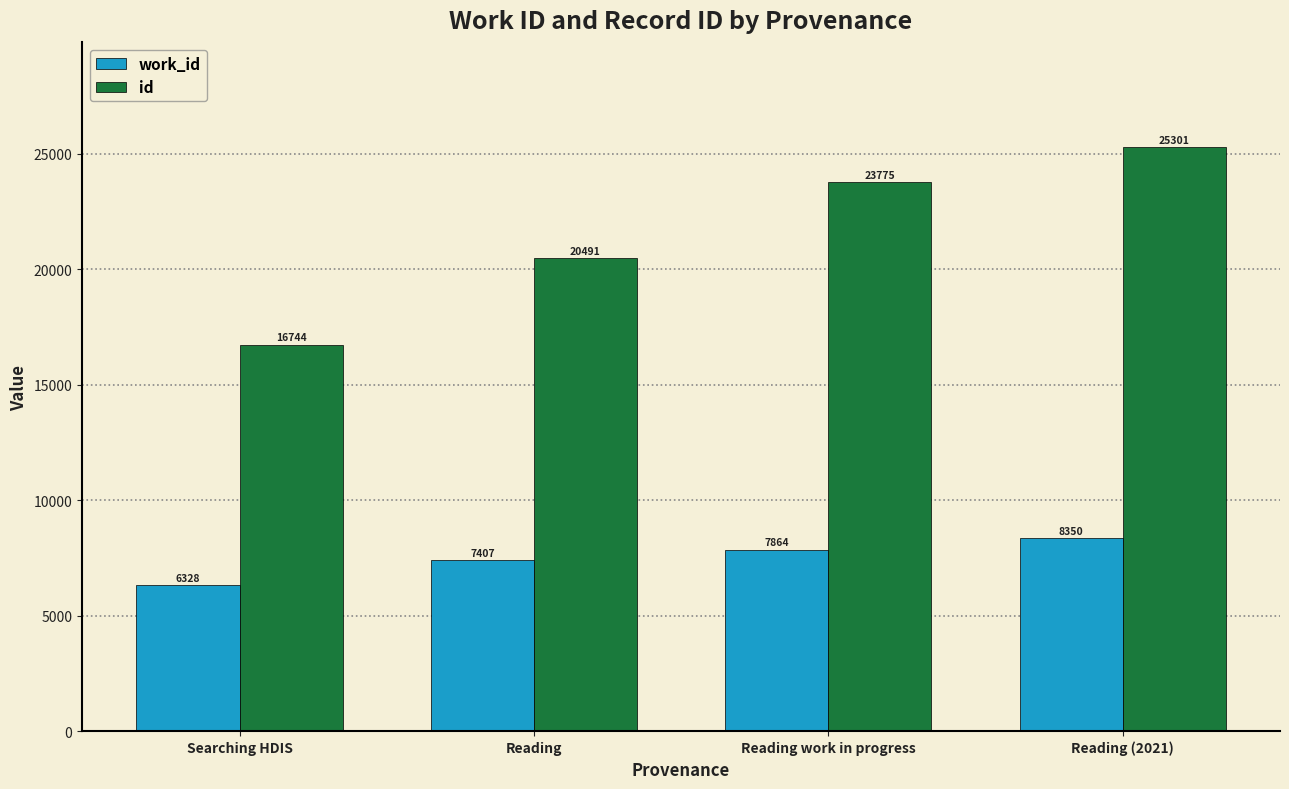

Is the value of id at Reading work in progress greater than the value of work_id at Reading work in progress?

Yes